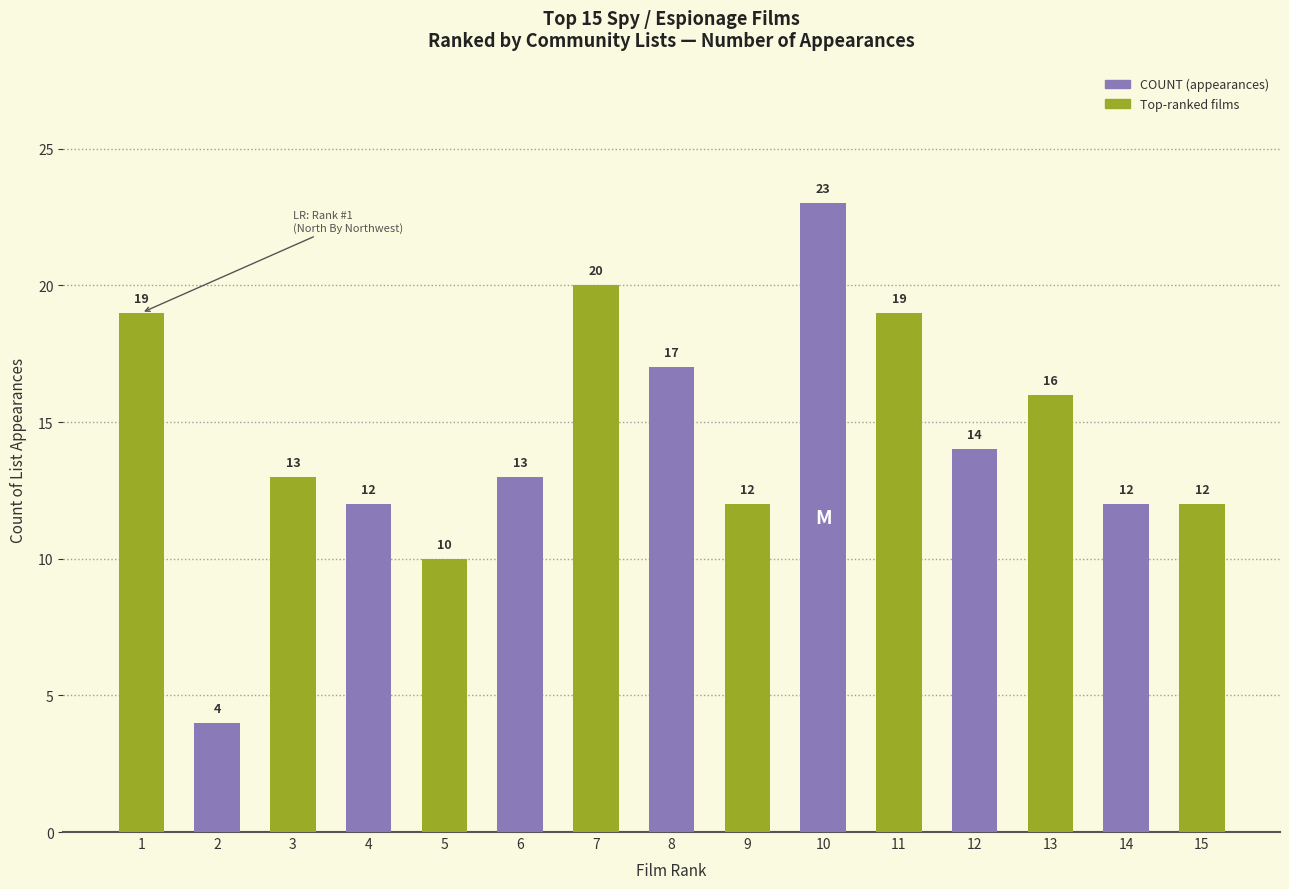

Is it true that the value at 15 is 12?

True